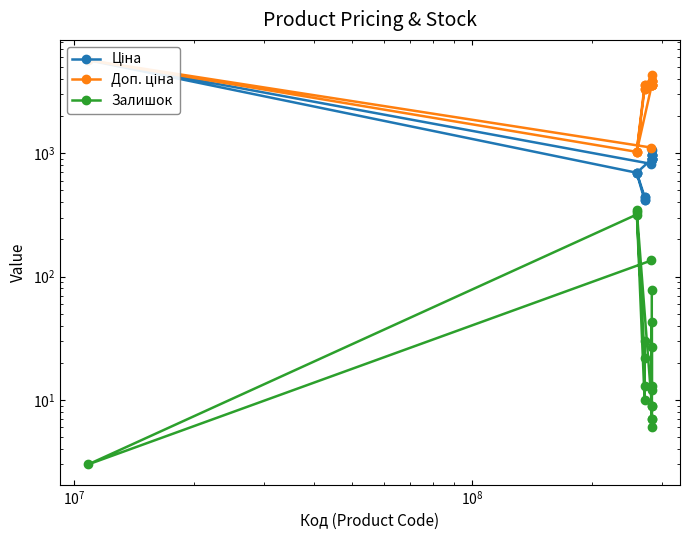

True or false: Доп. ціна and Ціна intersect in this chart.

False